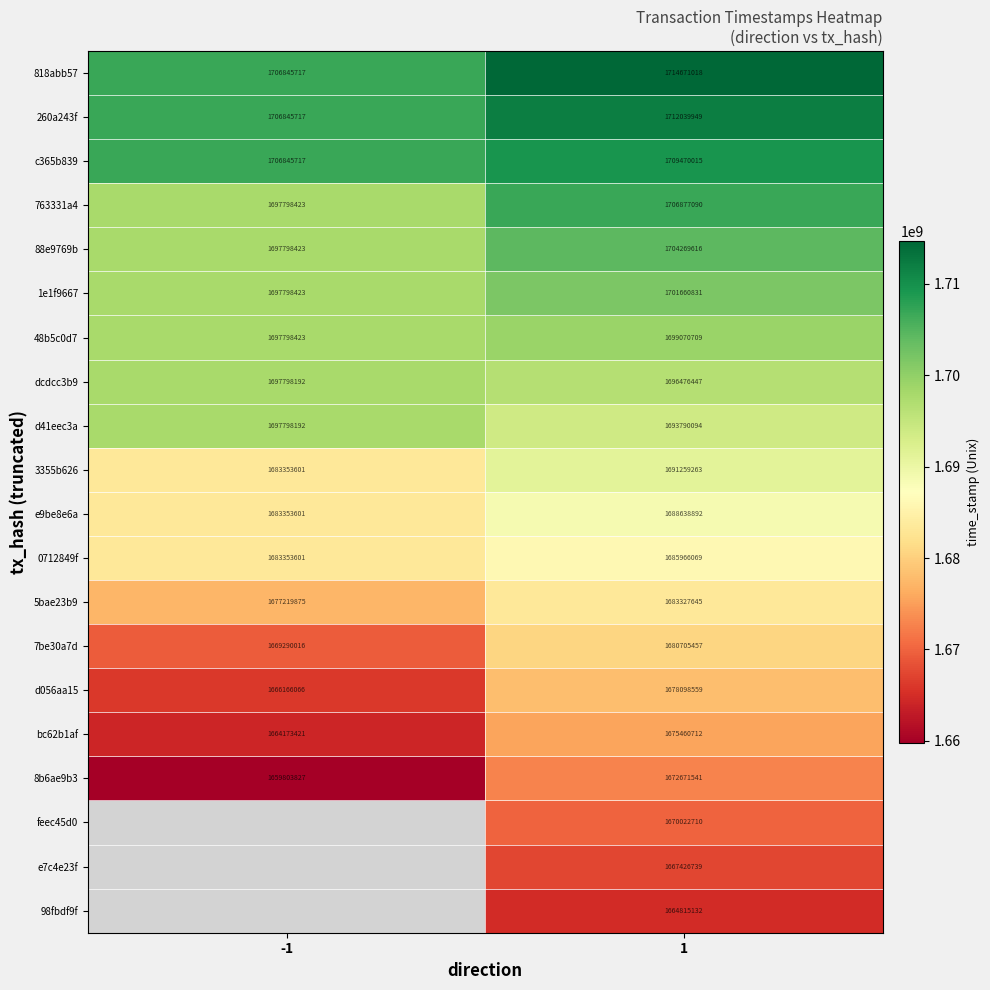

The 88e9769b series shows 1704269616 at 1. True or false?

True